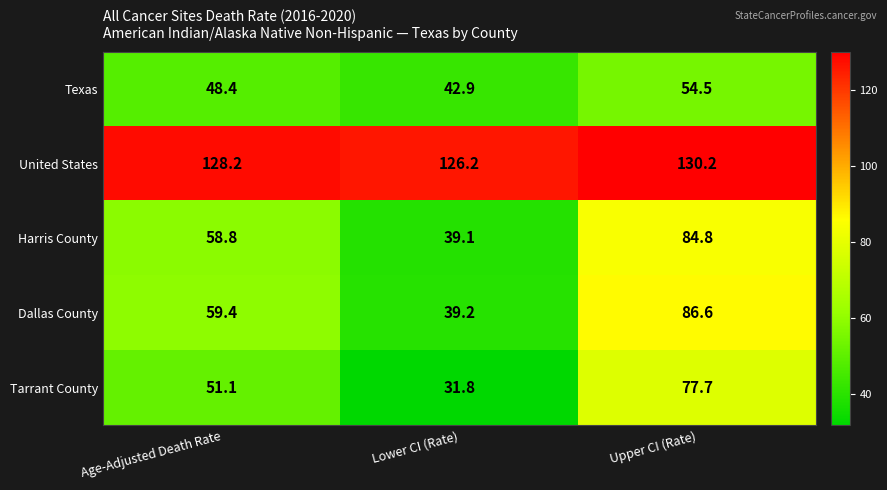

Reading left to right, extract all data points from this chart.

Texas: 48.4	42.9	54.5
United States: 128.2	126.2	130.2
Harris County: 58.8	39.1	84.8
Dallas County: 59.4	39.2	86.6
Tarrant County: 51.1	31.8	77.7